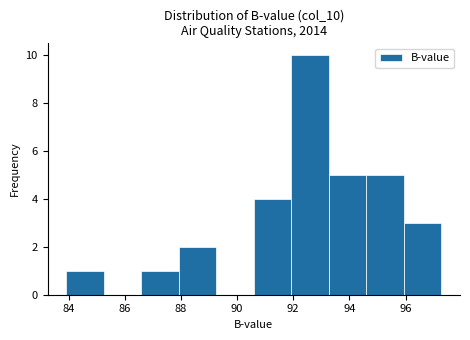

Which range on the x-axis has the tallest bar?

92.0 to 93.2